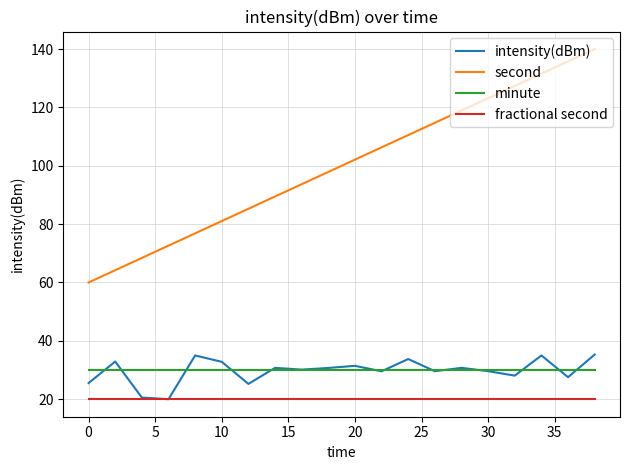

True or false: minute and second intersect in this chart.

False